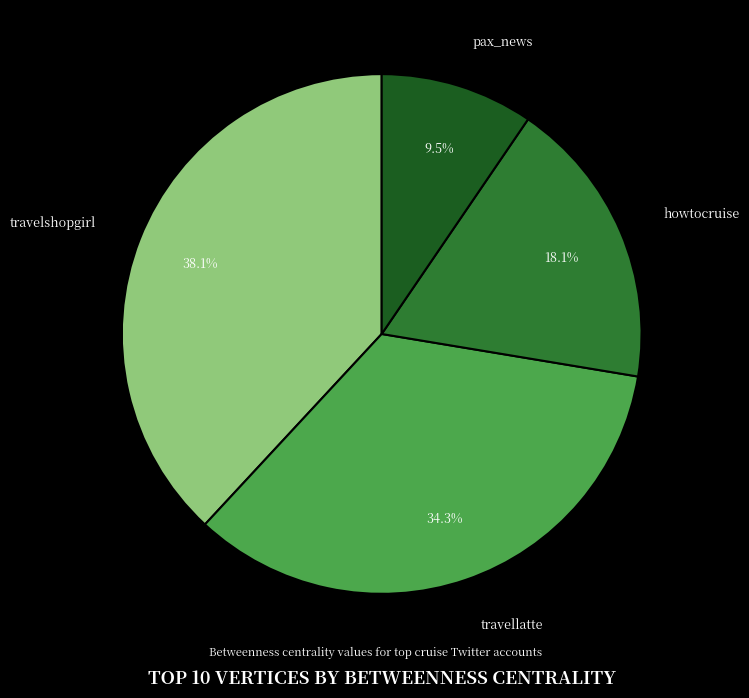

Does travellatte account for over 50% of the chart?

No